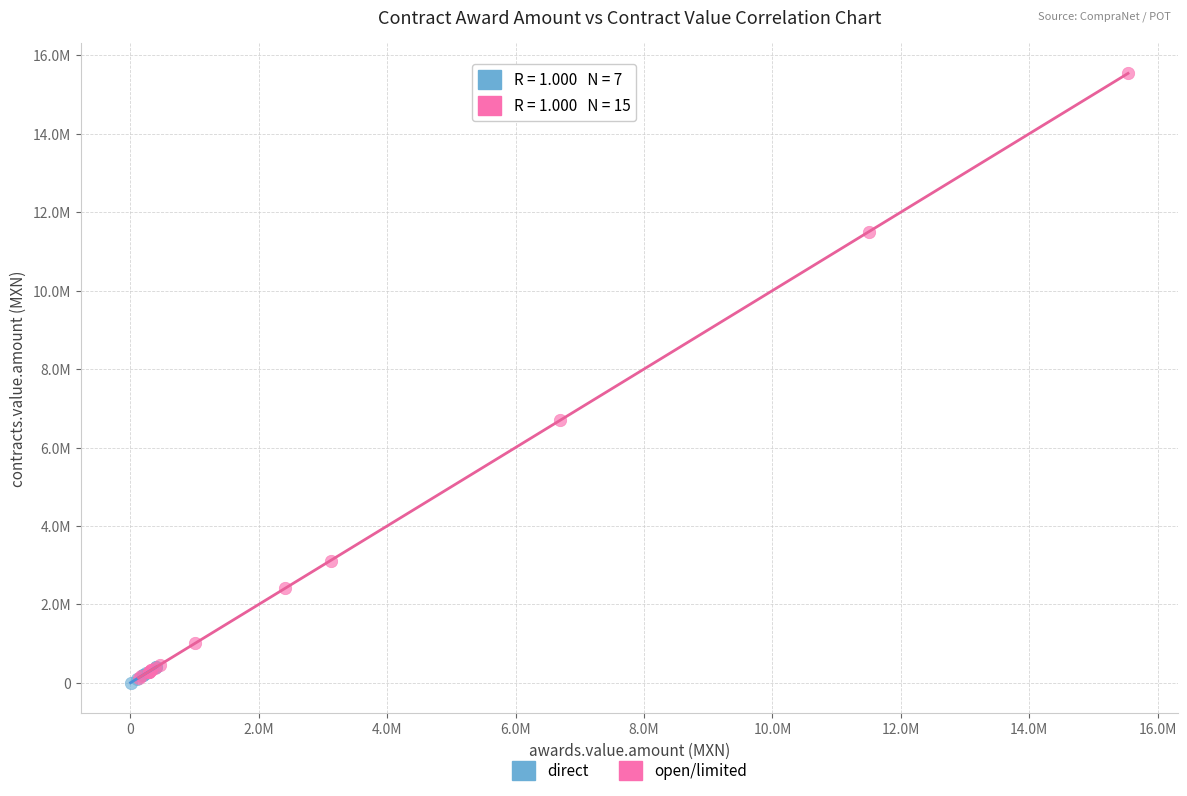

Which series contains the highest Y value?

open/limited